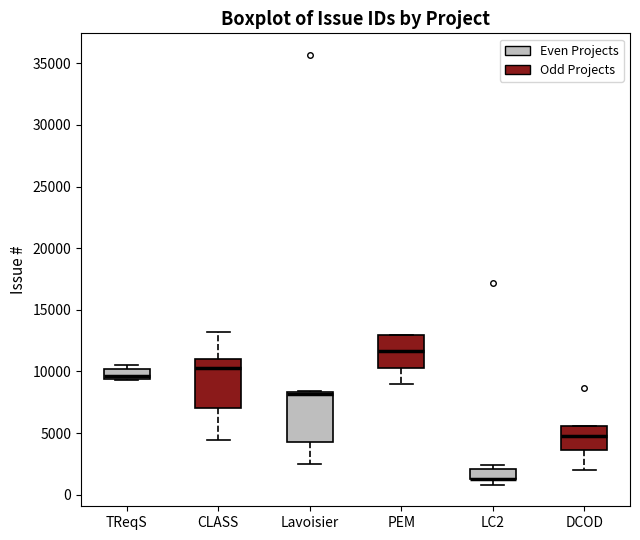

Where is the upper edge of the box for LC2 on the y-axis? The values are not printed on the chart, so give them approximately, as read against the axis.

2000